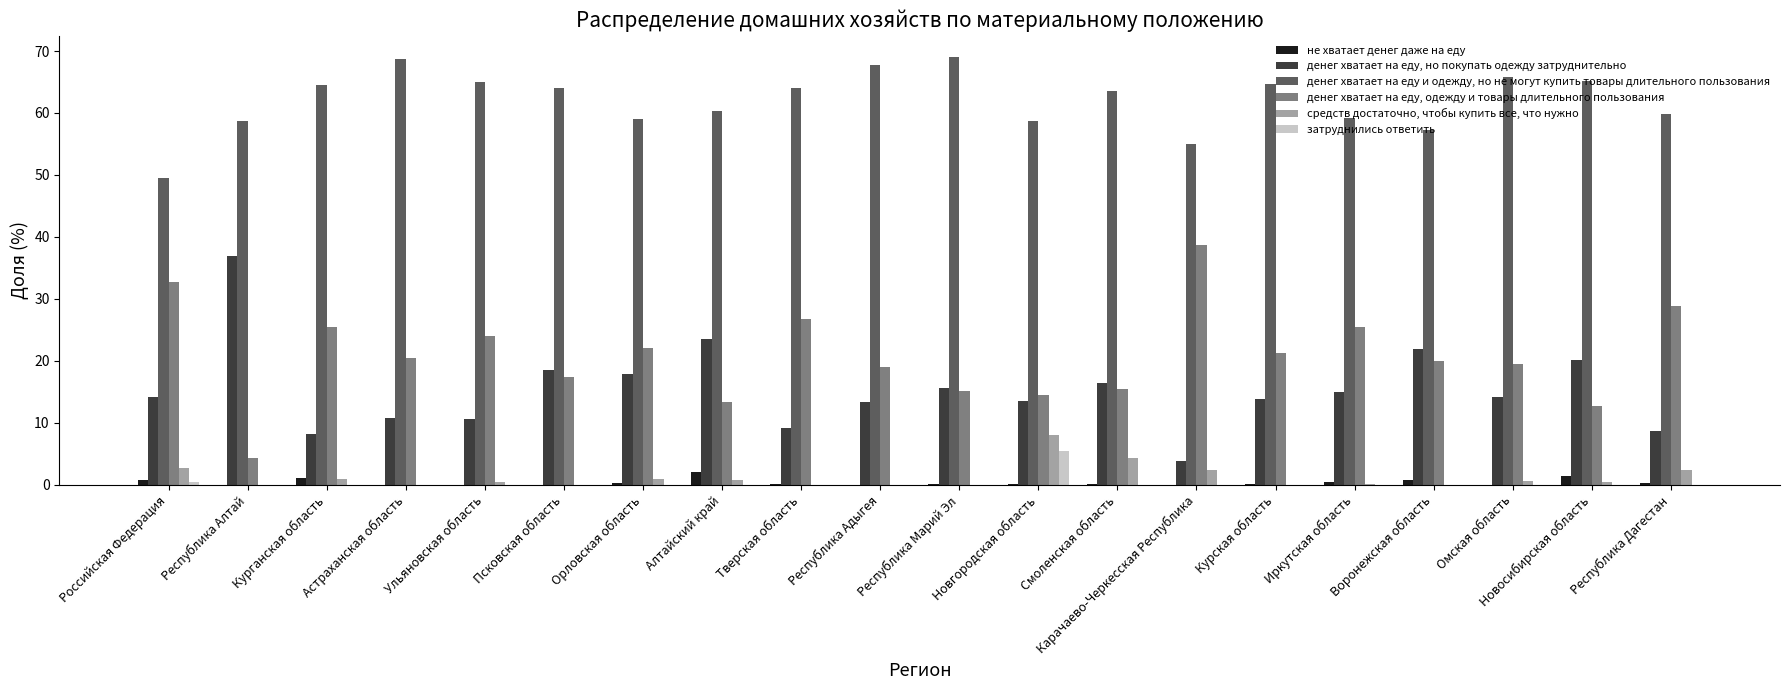

What is the sum of all денег хватает на еду и одежду, но не могут купить товары длительного пользования values?

1240.2